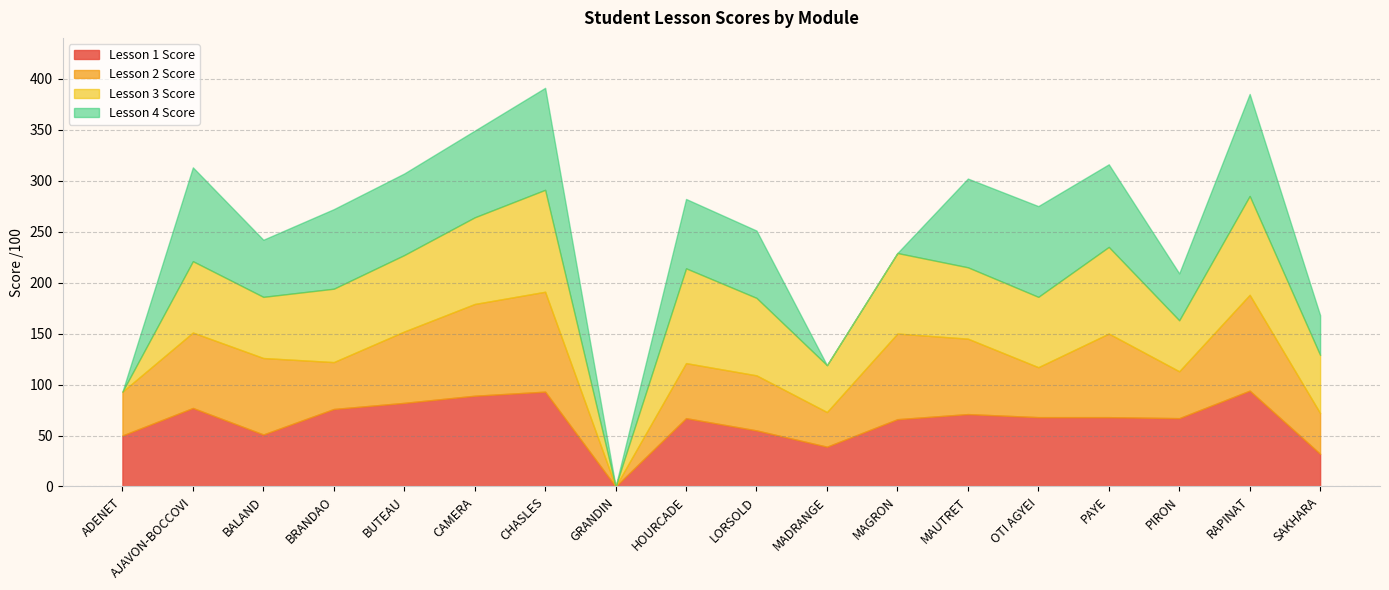

What are all the series names shown in the legend?

Lesson 1 Score, Lesson 2 Score, Lesson 3 Score, Lesson 4 Score